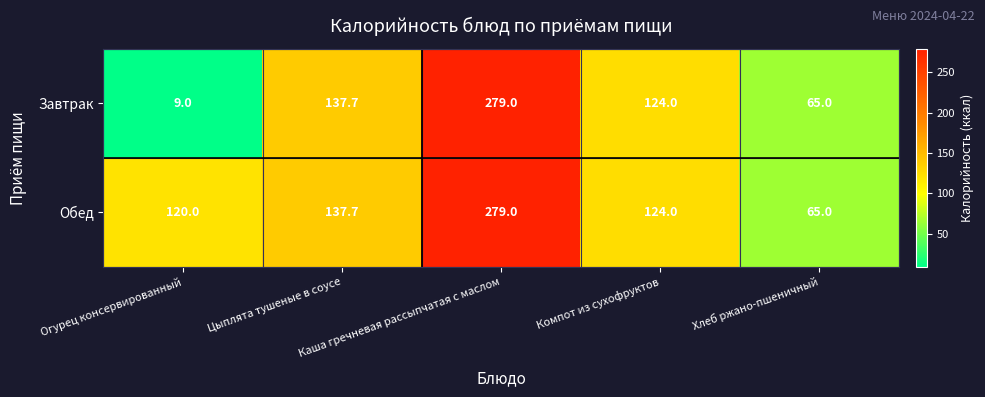

What is the difference between the maximum and minimum values in the Обед series?

214.0